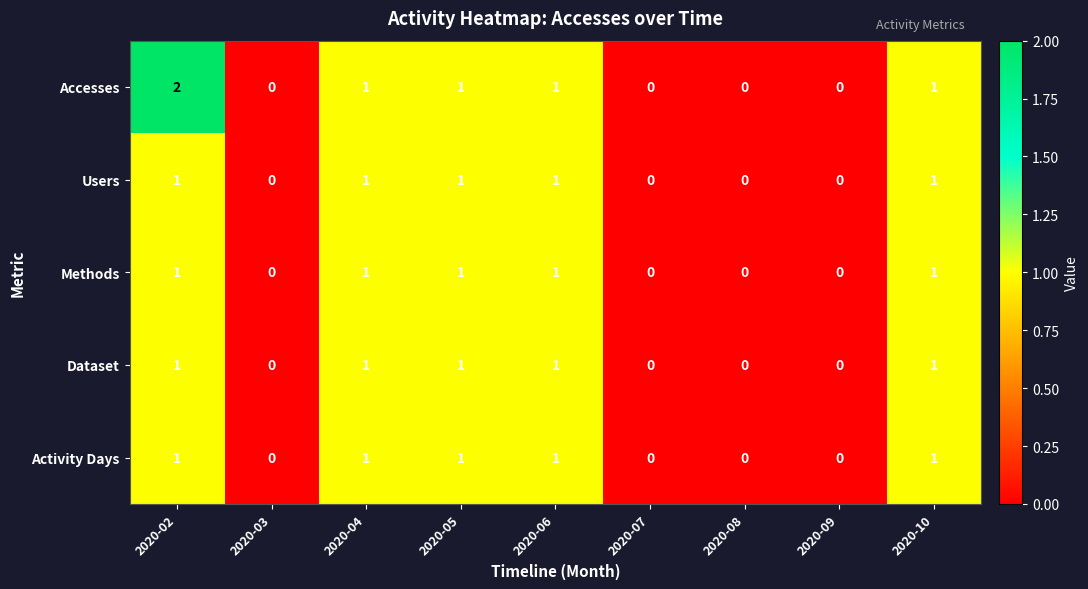

What is the sum of all Users values?

5